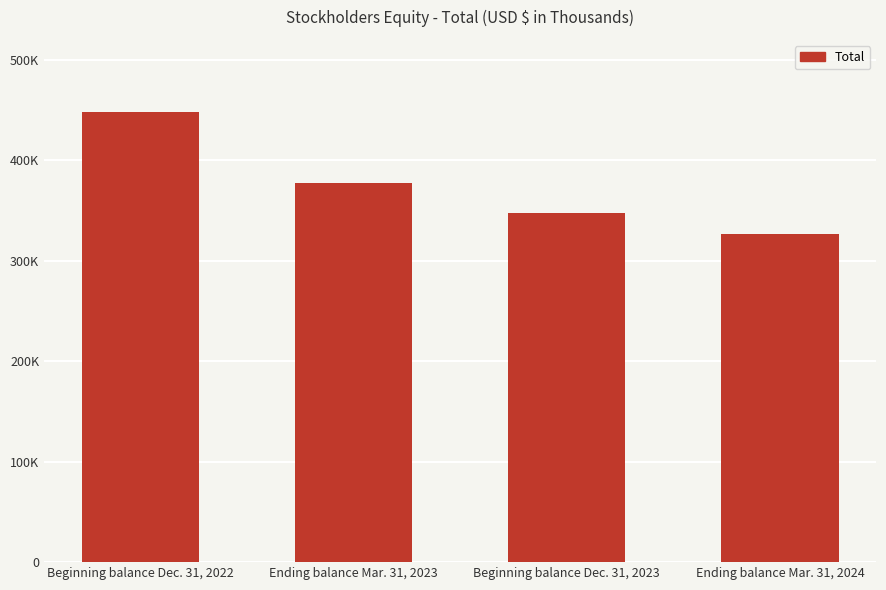

Are the bars horizontal?

No